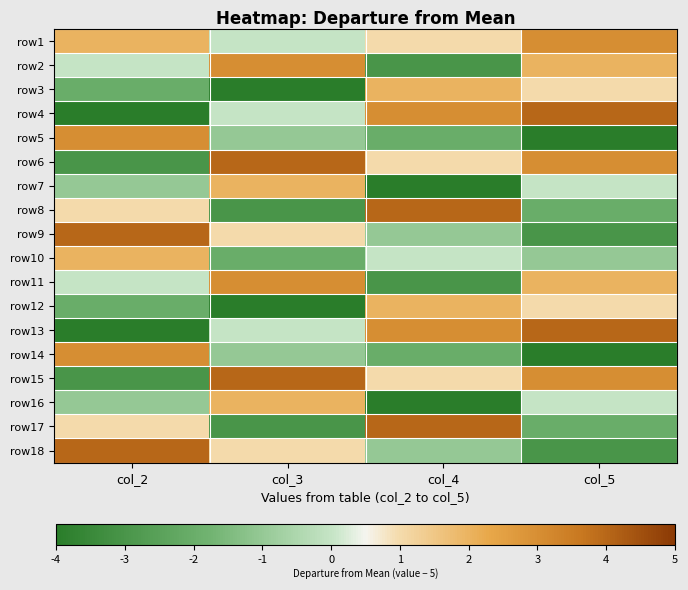

Which series changed the most between col_4 and col_5?

row8